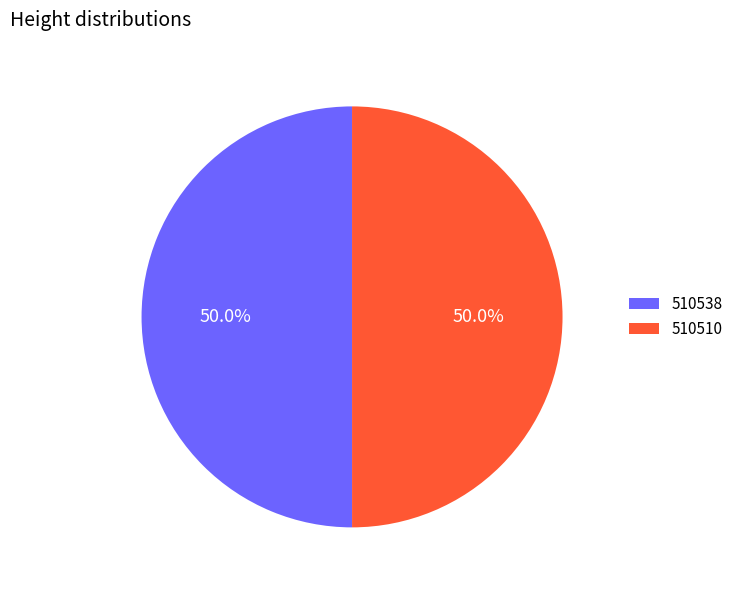

Combined, do 510538 and 510510 account for over 50%?

Yes